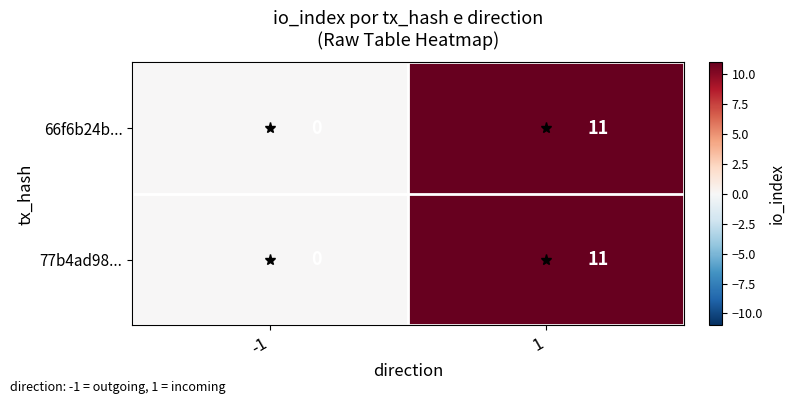

The 77b4ad98... series shows 0 at -1. True or false?

True